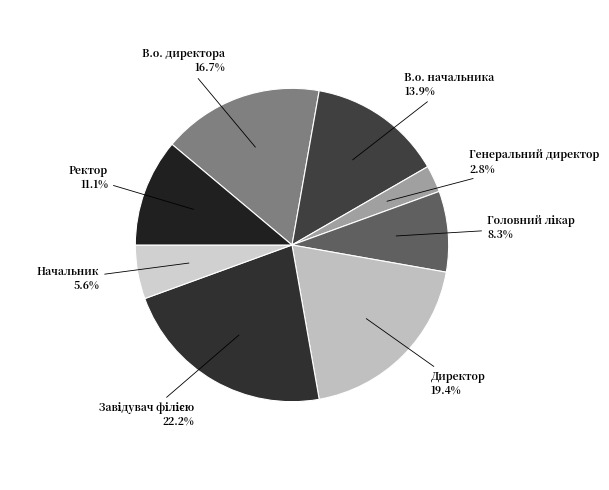

How much of the chart is everything except В.о. начальника?

86.1%